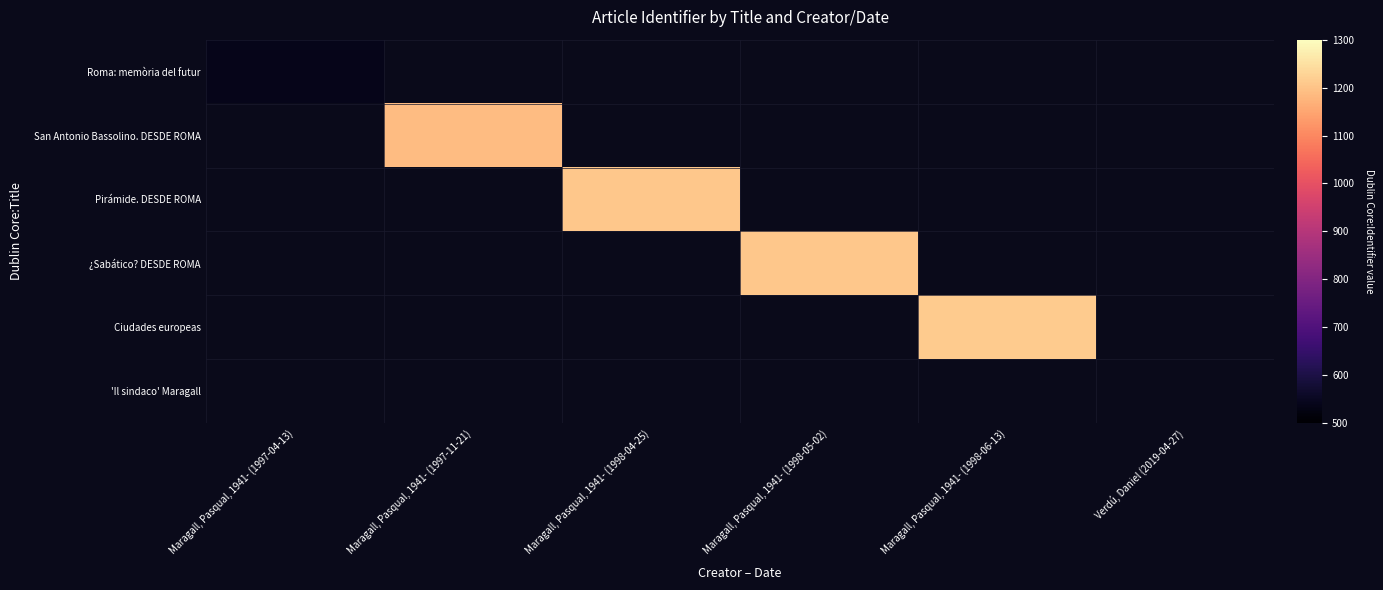

How many categories are shown in the chart?

6